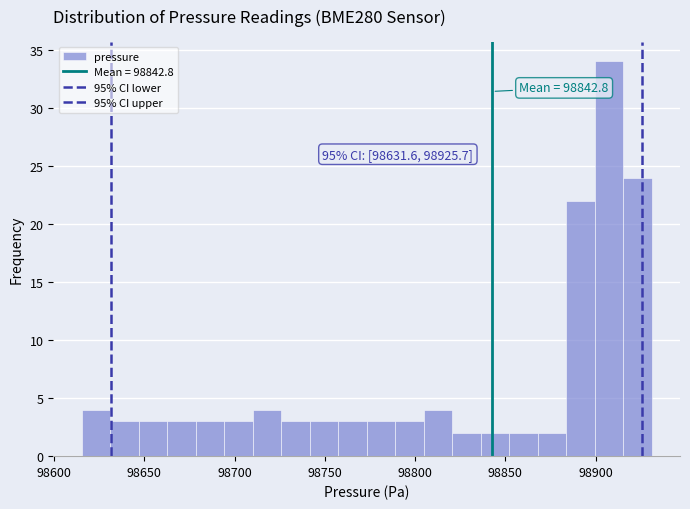

Around what value on the x-axis is the tallest bar? Give the approximate position of its centre, as read against the axis.

98905